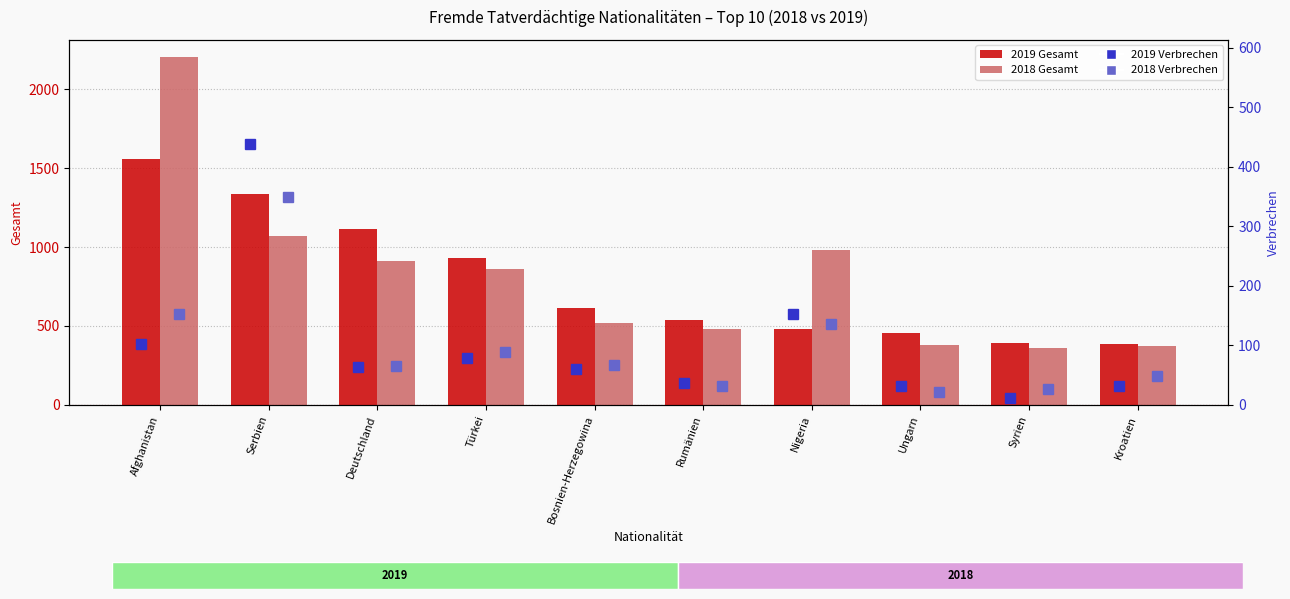

True or false: 2019 Verbrechen has a value of 27 at Afghanistan.

False